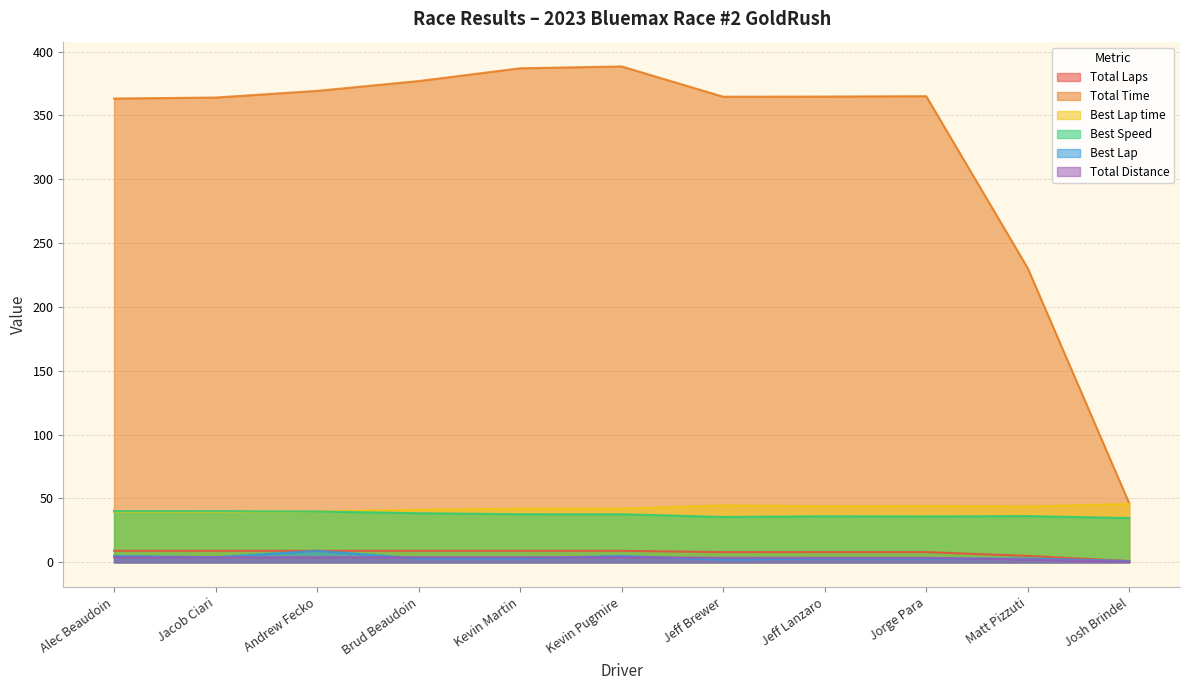

The Best Lap time series shows 39.5 at Alec Beaudoin. True or false?

True